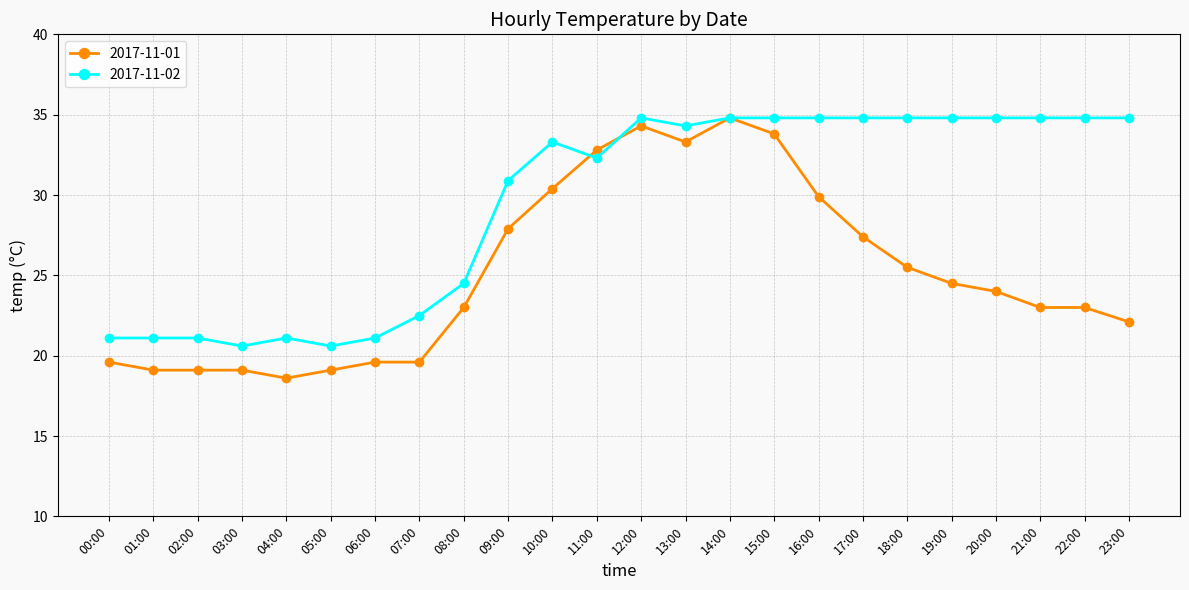

True or false: 2017-11-02 and 2017-11-01 intersect in this chart.

True